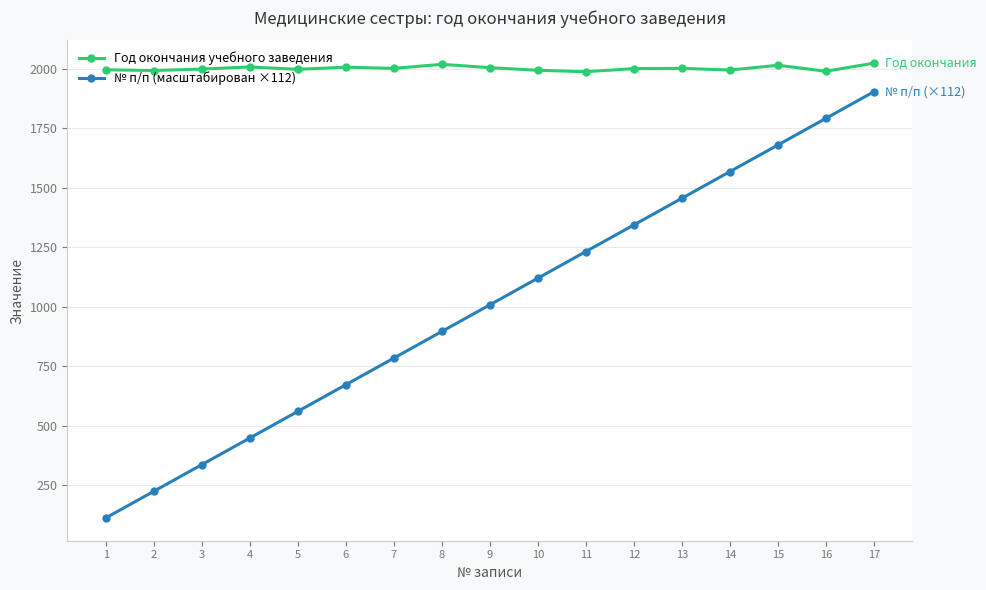

List the series in order of their overall mean, lowest first.

№ п/п (масштабирован ×112), Год окончания учебного заведения